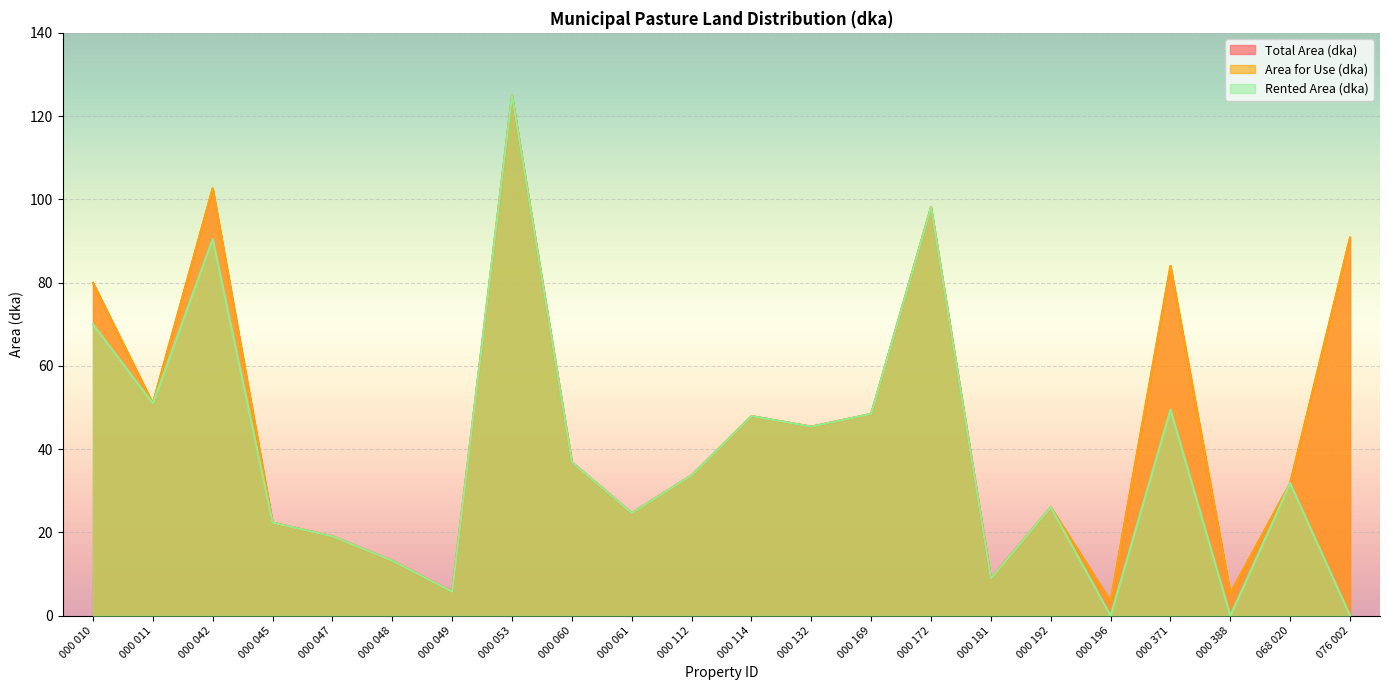

Is it true that Area for Use (dka) equals 43.9 at 000 192?

False